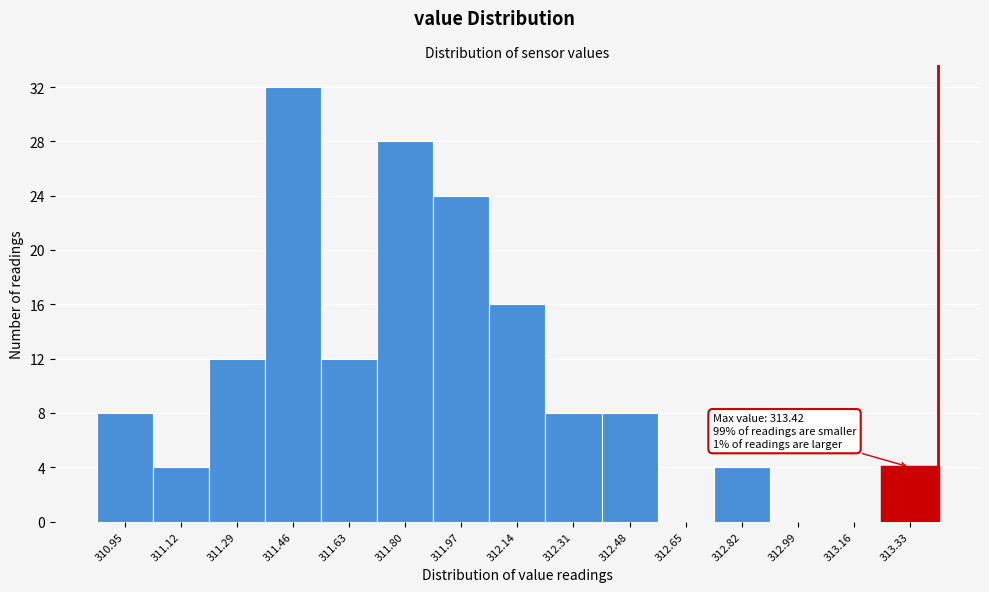

Which range on the x-axis has the tallest bar?

311.38 to 311.54